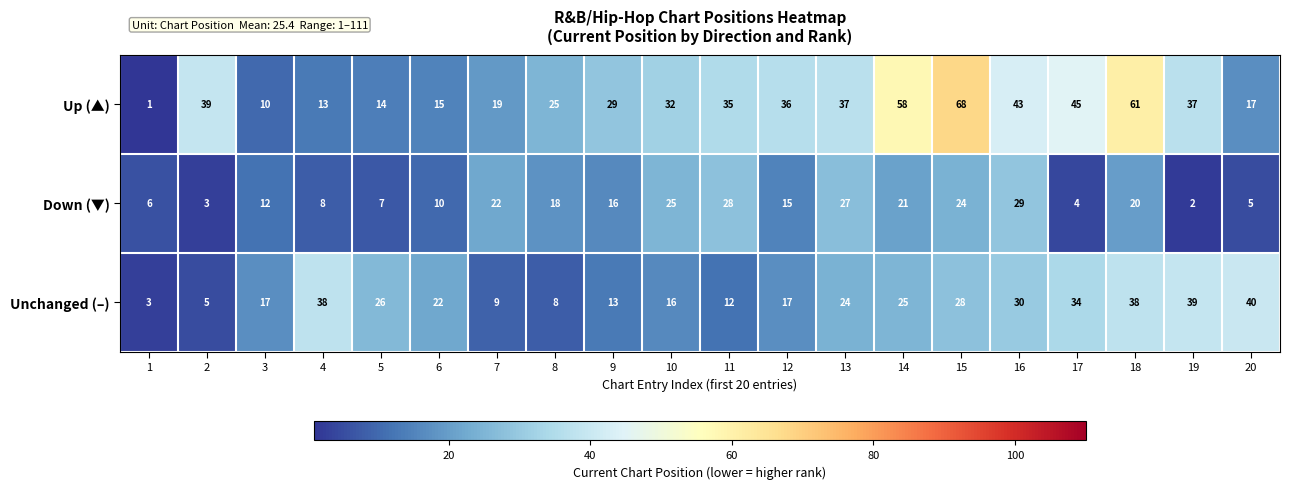

Is the value of Down (▼) at 11 greater than the value of Unchanged (–) at 8?

Yes